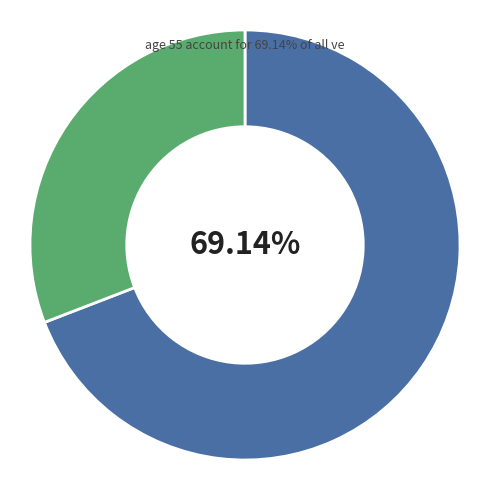

Is there any slice that represents more than half of the pie?

Yes